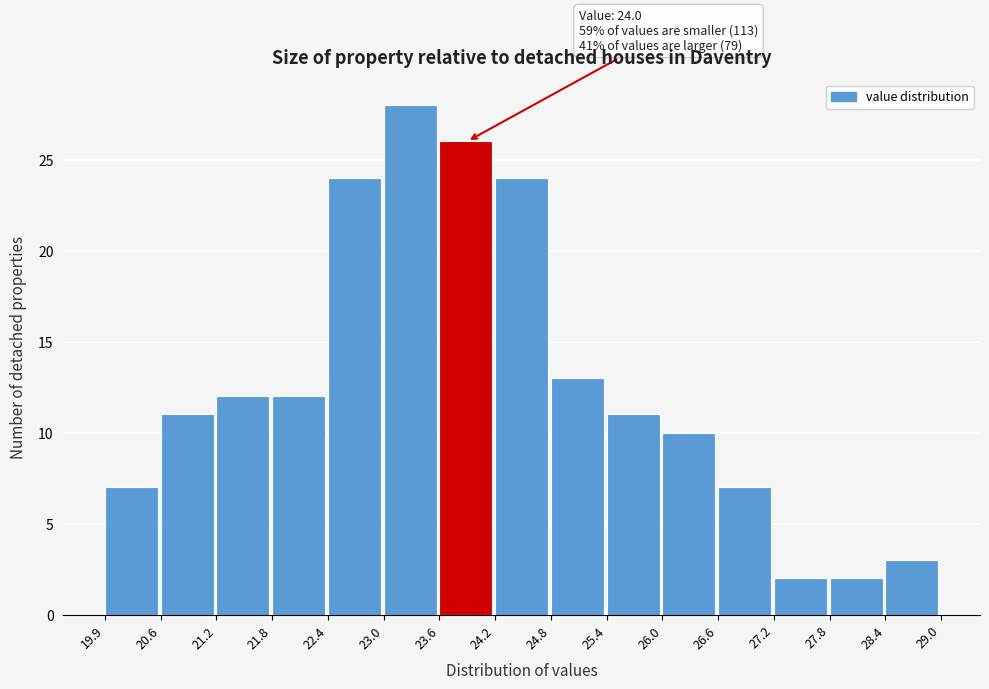

Over which range of the x-axis is the bar tallest?

23.0 to 23.6